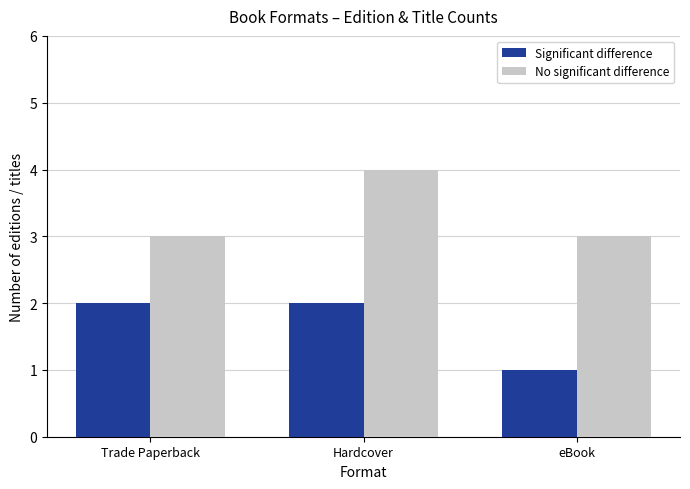

At eBook, list the series in order from smallest to largest.

Significant difference, No significant difference